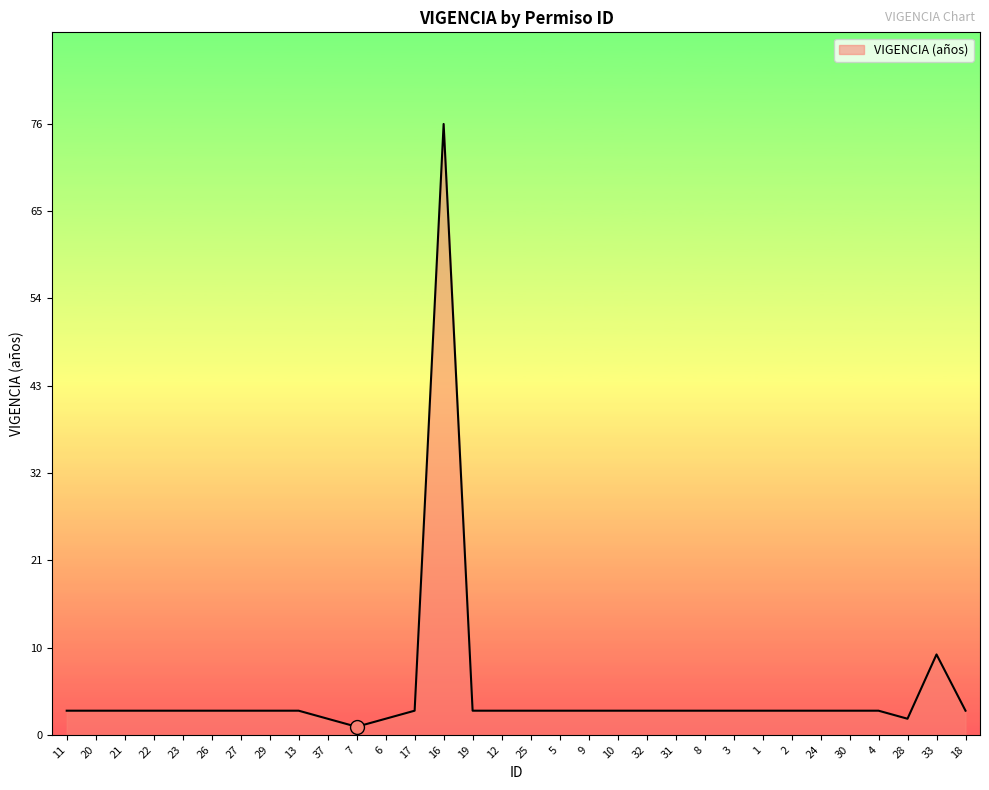

The value at 31 is 3. True or false?

True